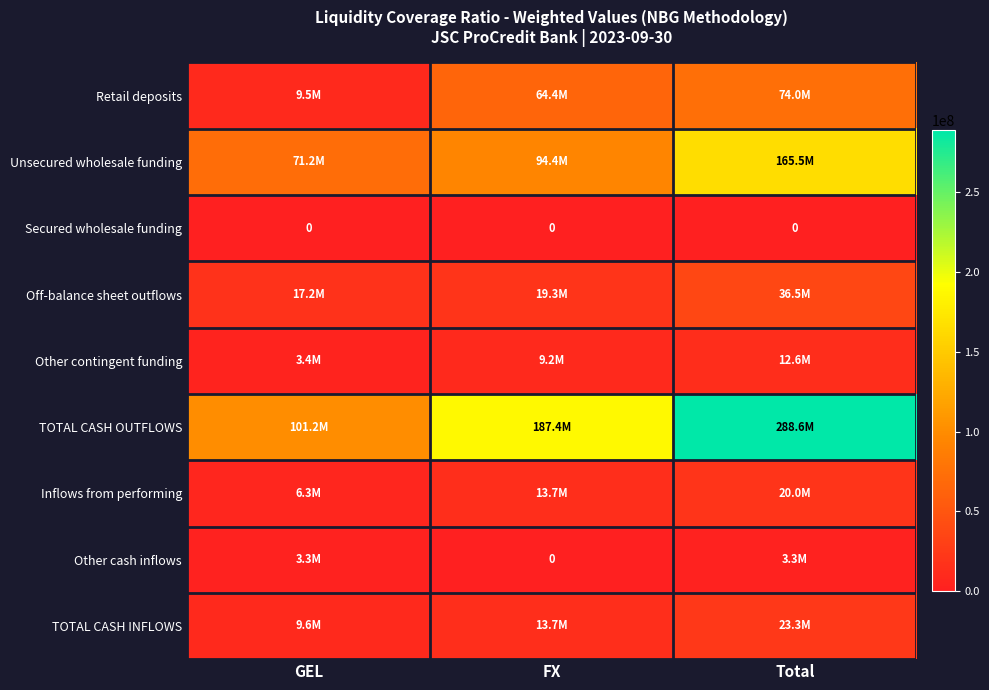

Count the number of categories in the chart.

3